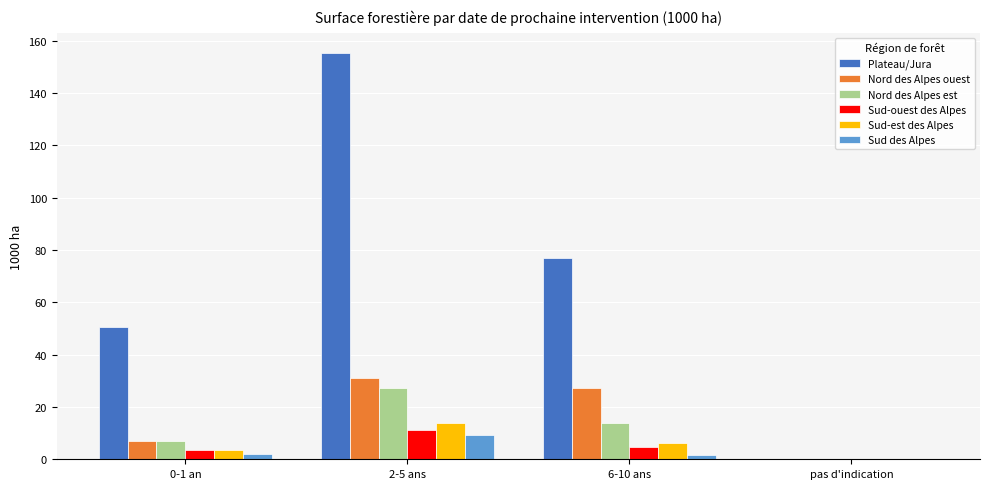

What are all the series names shown in the legend?

Plateau/Jura, Nord des Alpes ouest, Nord des Alpes est, Sud-ouest des Alpes, Sud-est des Alpes, Sud des Alpes